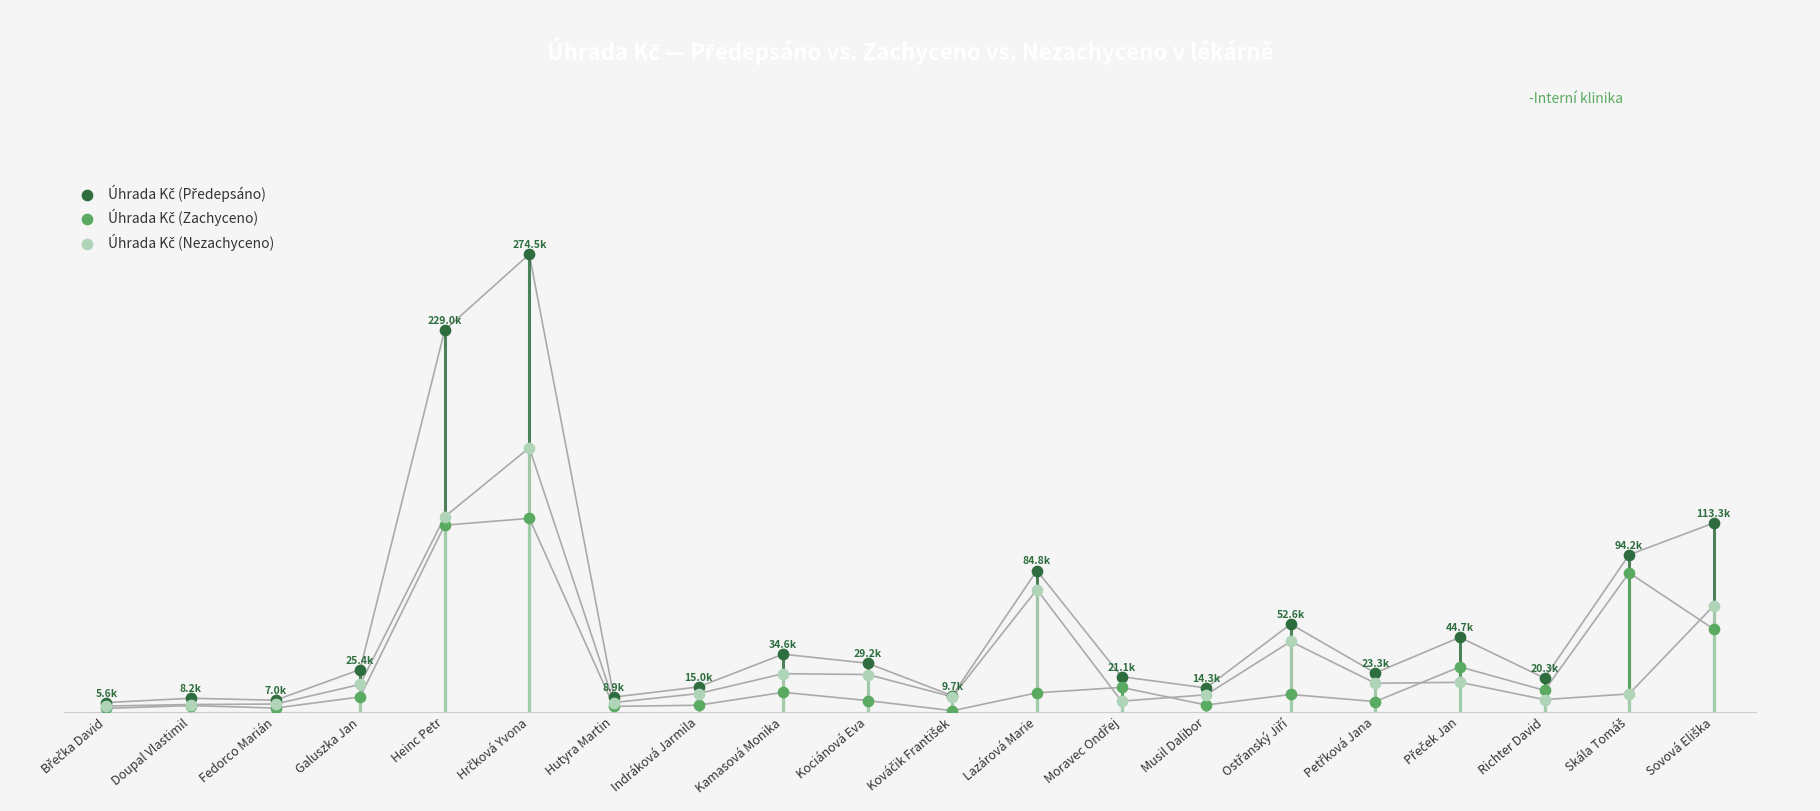

Which series contains the lowest Y value?

Úhrada Kč (Zachyceno)